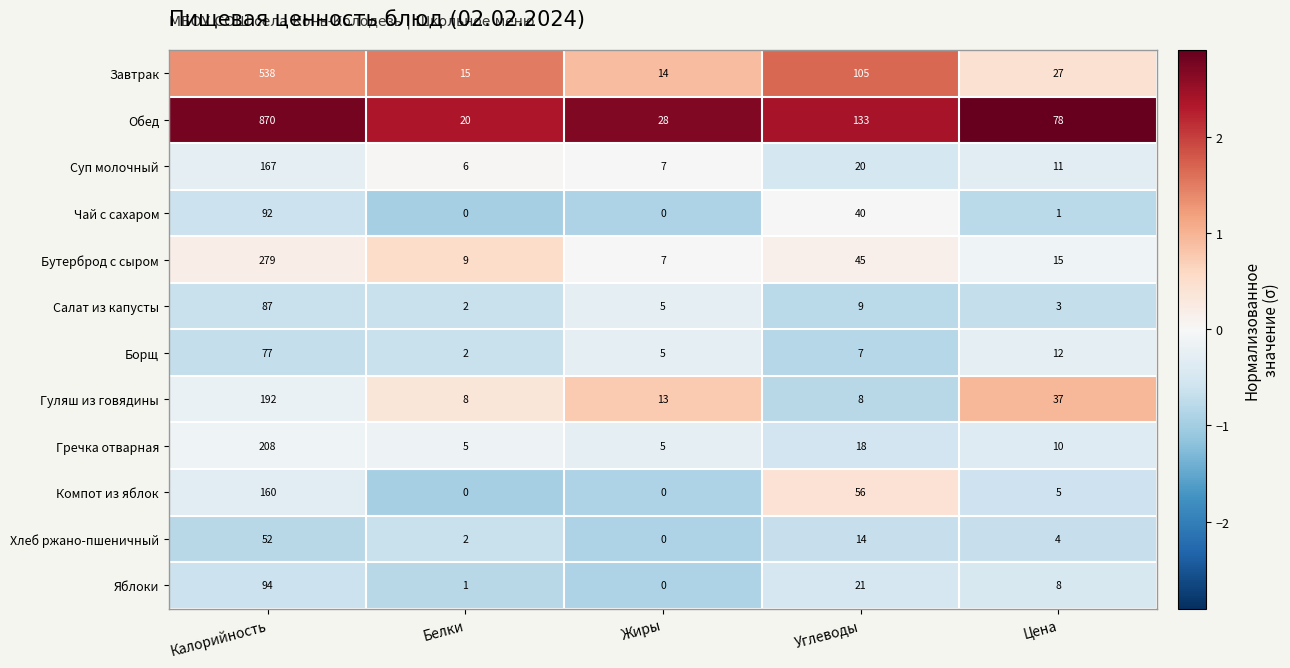

At which label is Гречка отварная closest to 106?

Углеводы